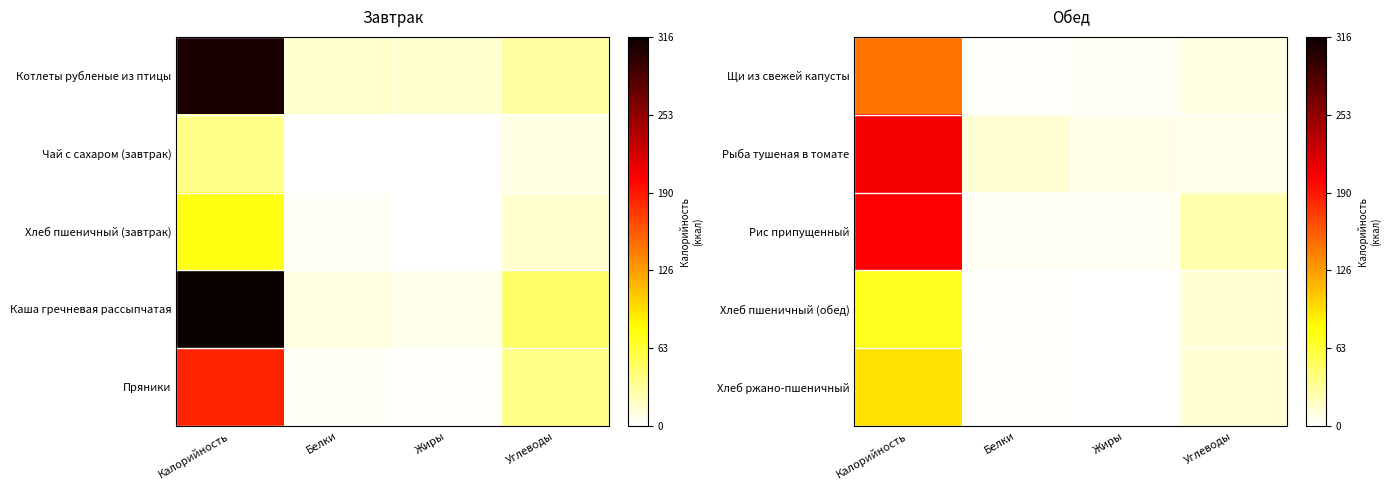

At how many categories does at least one series exceed 135?

1